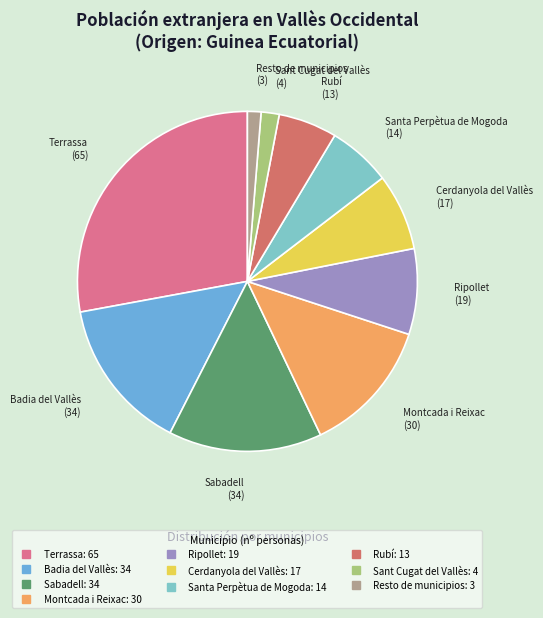

The Ripollet slice represents 22% of the pie. True or false?

False